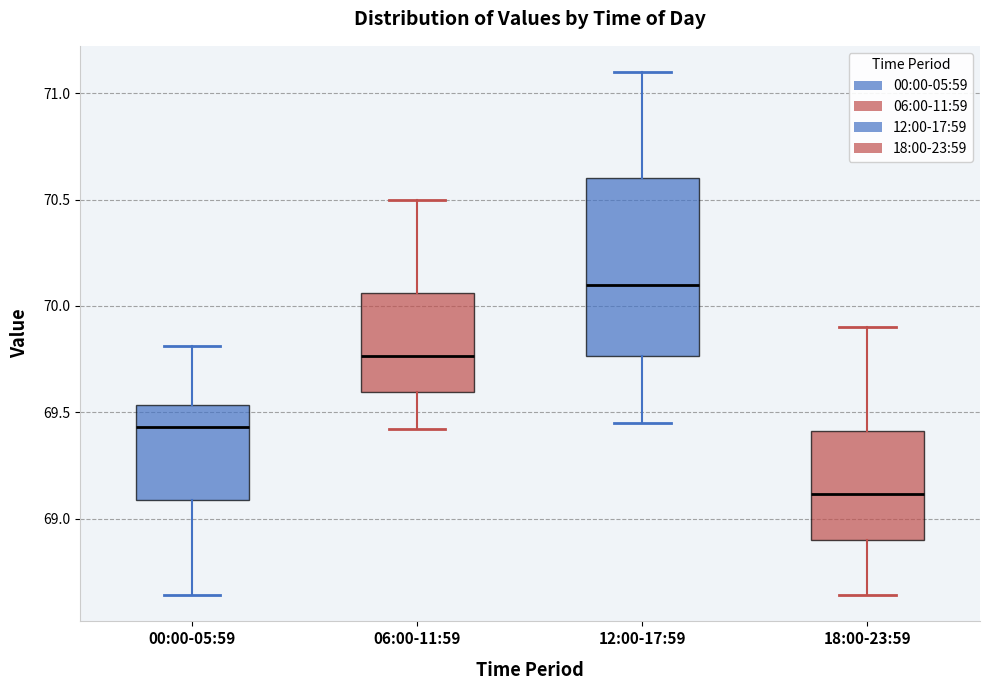

Which box's median line is the lowest?

18:00-23:59